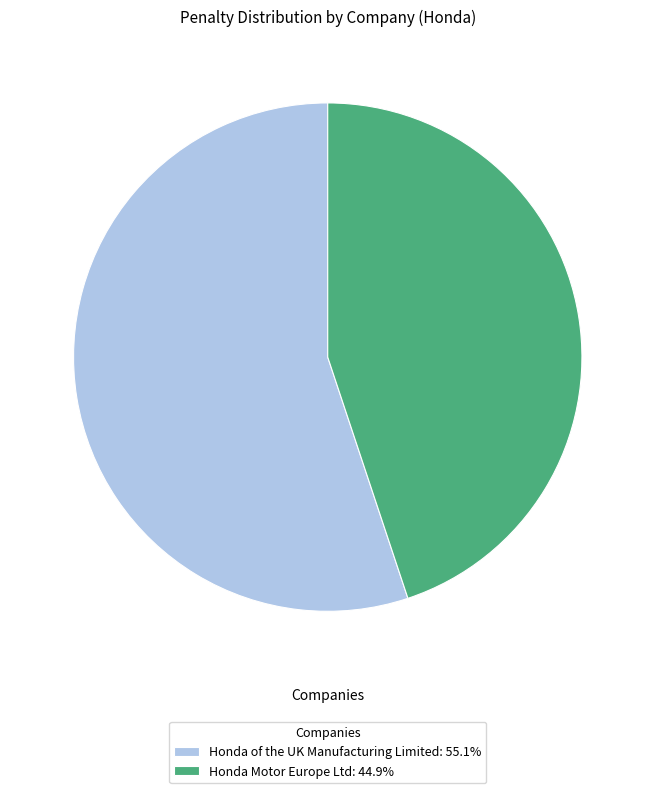

Approximately how many times larger is the value at Honda Motor Europe Ltd: 44.9% compared to Honda of the UK Manufacturing Limited: 55.1%?

0.8